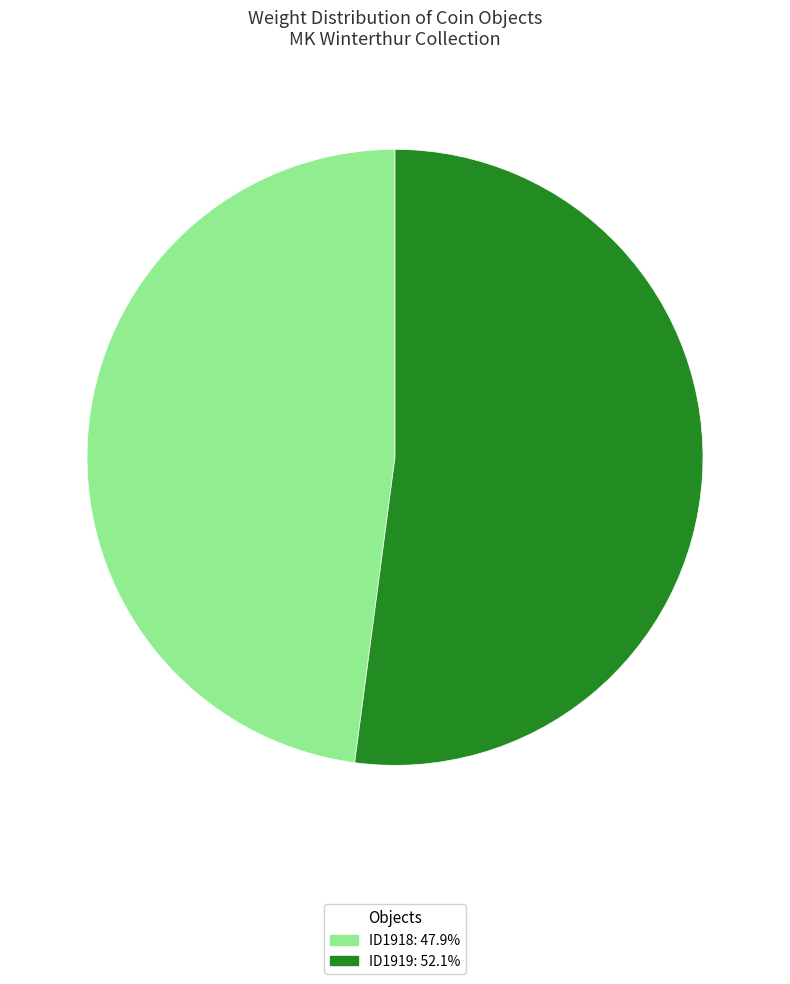

Combined, do ID1919 and ID1918 account for over 50%?

Yes